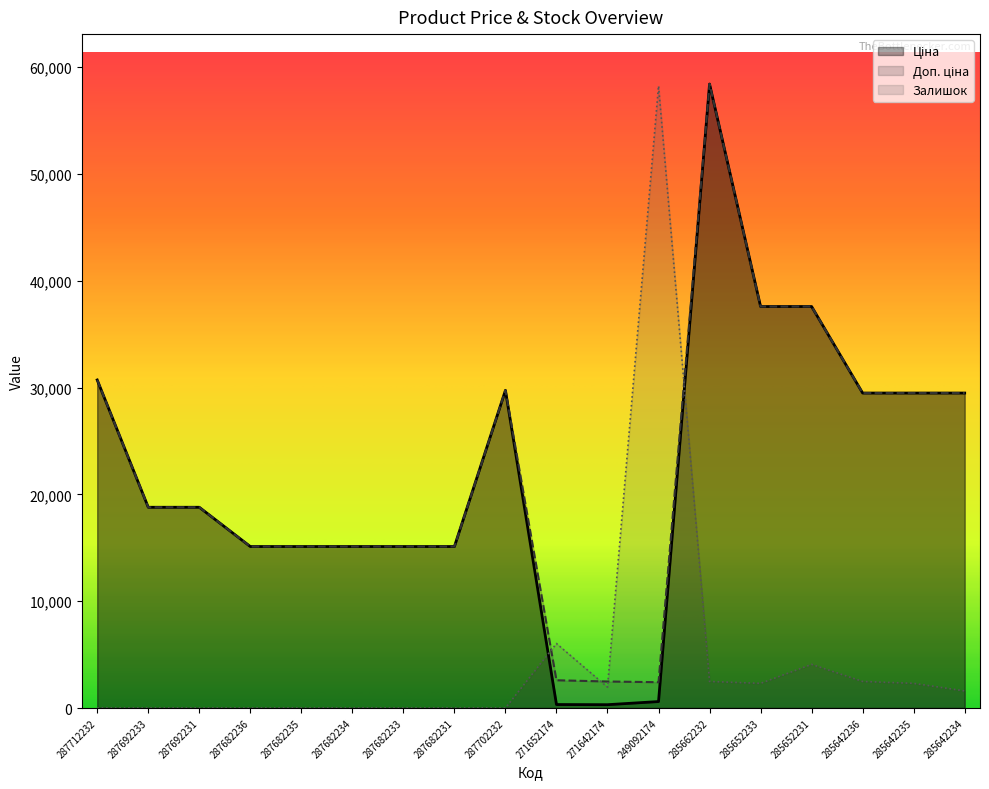

Count the number of categories in the chart.

18